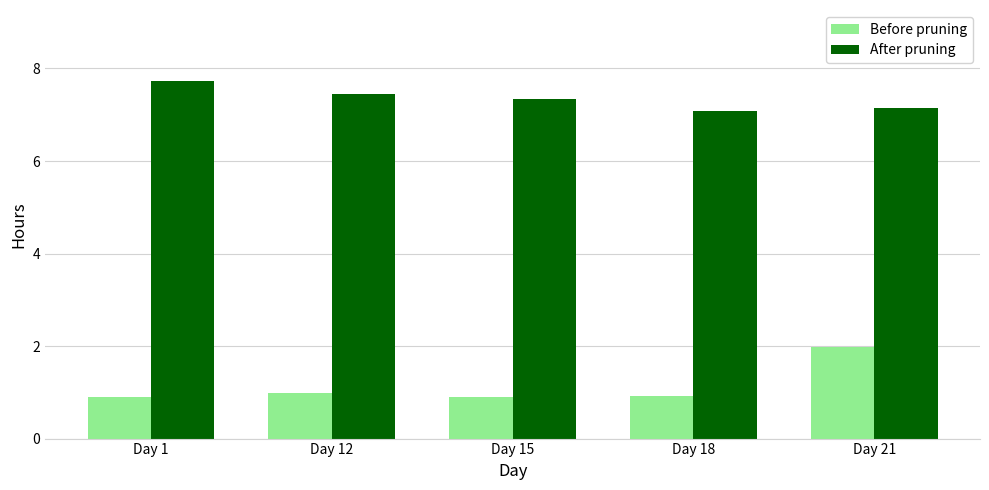

What is the difference between the highest and lowest values at Day 1?

6.8